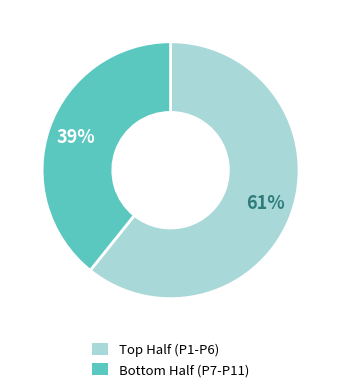

Is there any slice that represents more than half of the pie?

Yes